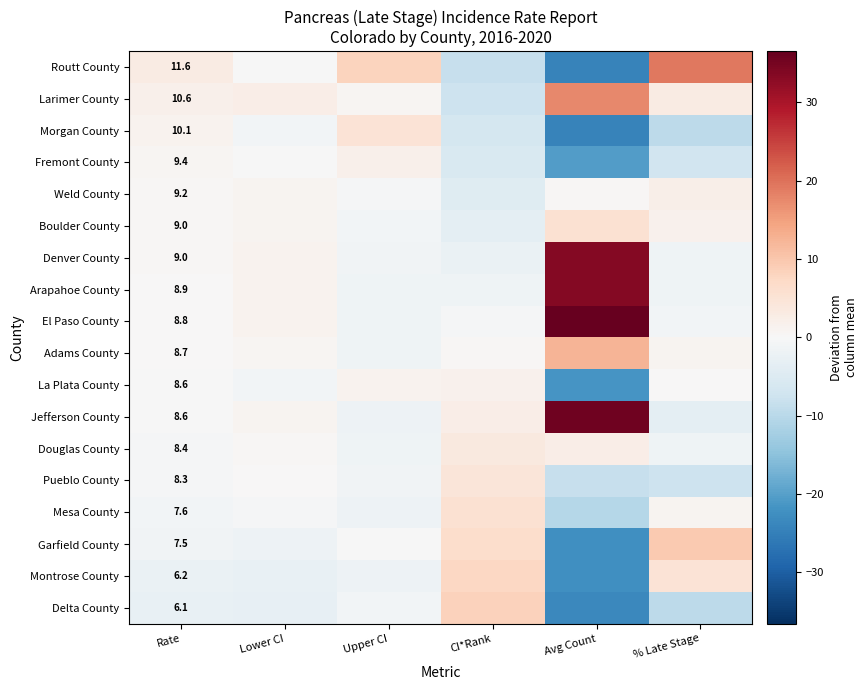

At how many categories does at least one series exceed -5?

6